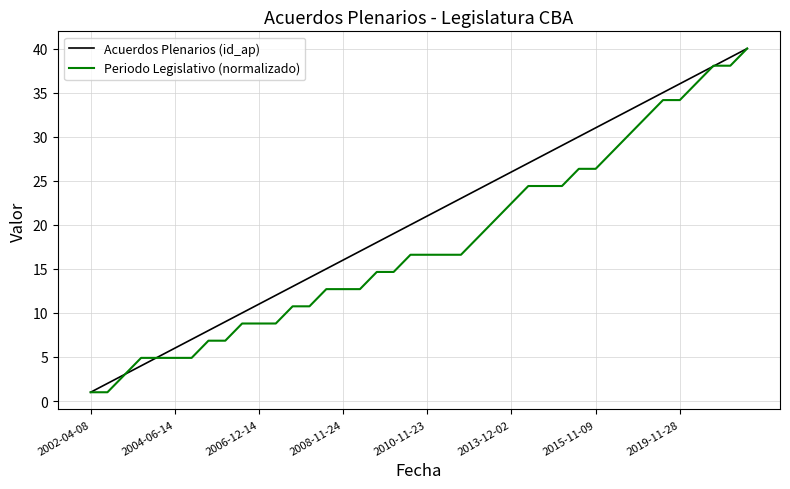

What is the difference between the maximum and minimum values in the Acuerdos Plenarios (id_ap) series?

39.0